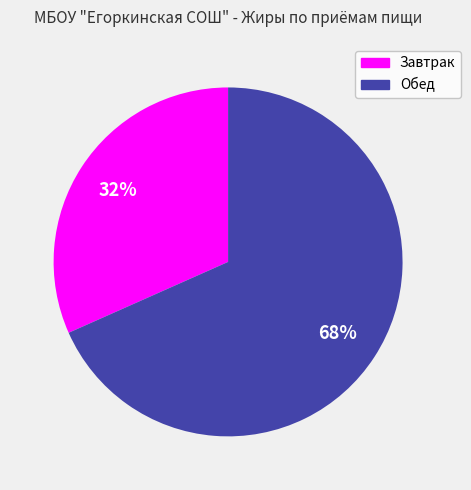

Combined, do Обед and Завтрак account for over 50%?

Yes